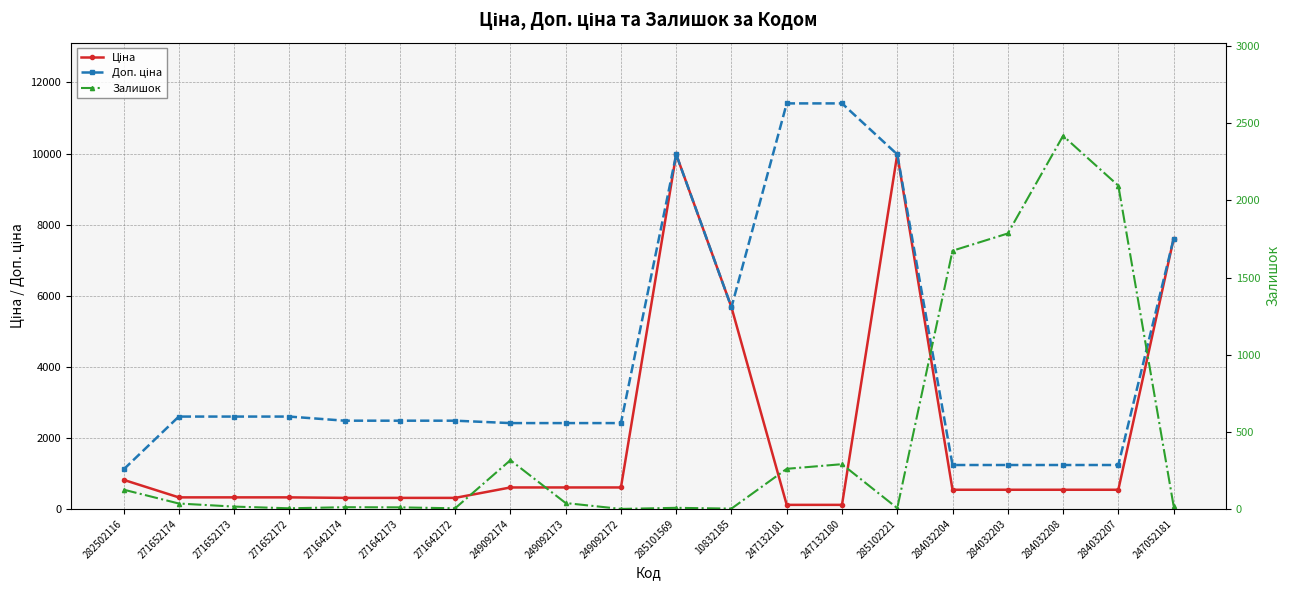

What are all the series names shown in the legend?

Ціна, Доп. ціна, Залишок